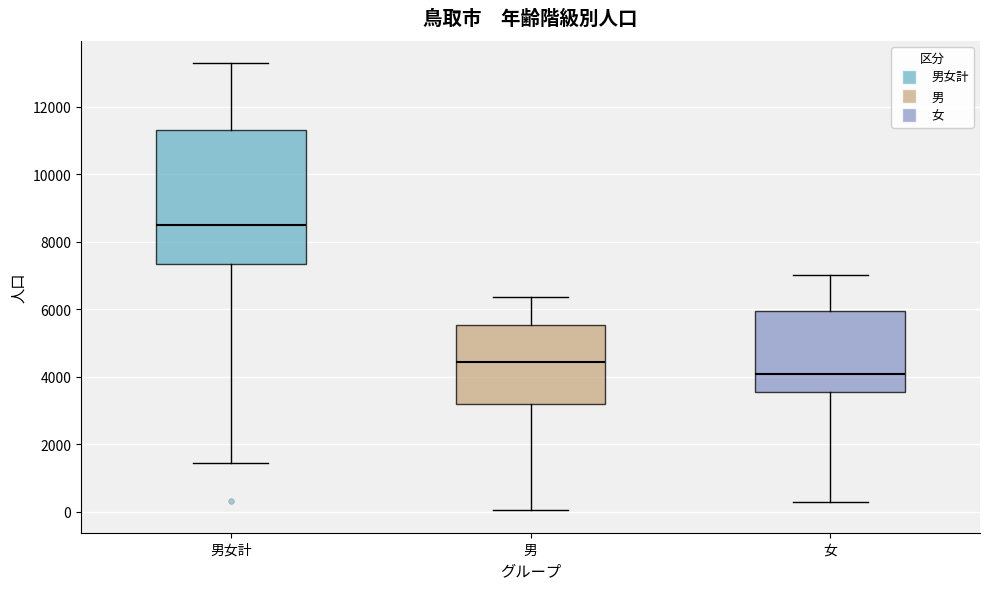

Comparing the boxes themselves (not the whiskers), which one is the tallest?

男女計